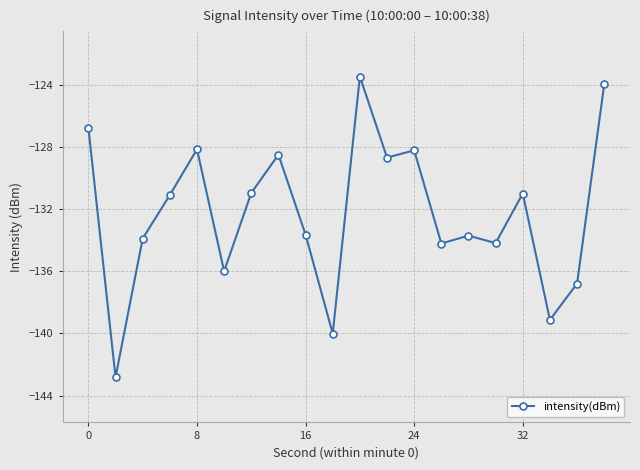

How many lines are shown in the chart?

1